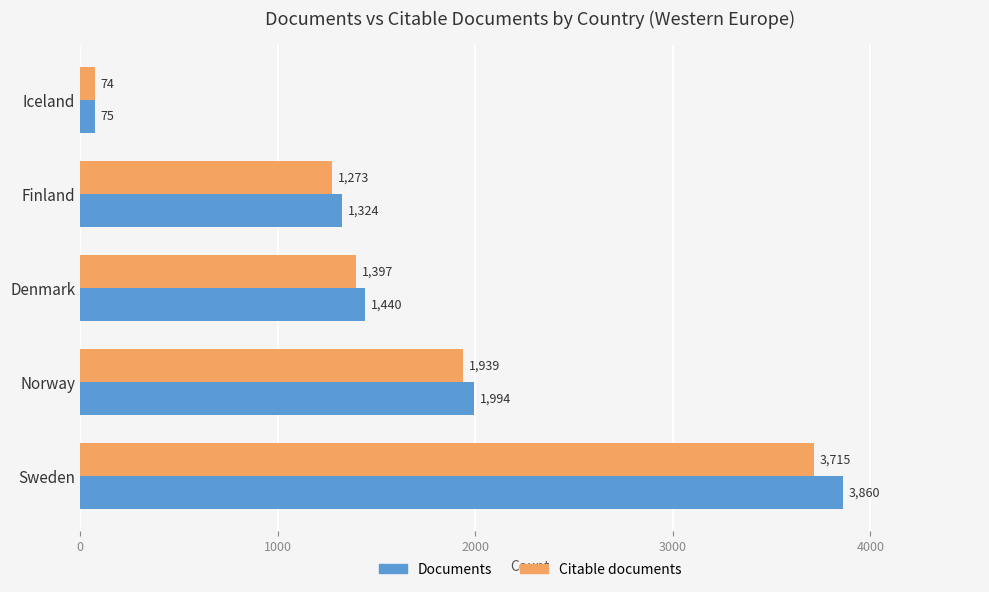

What is the difference between the second highest and minimum values in the Documents series?

1919